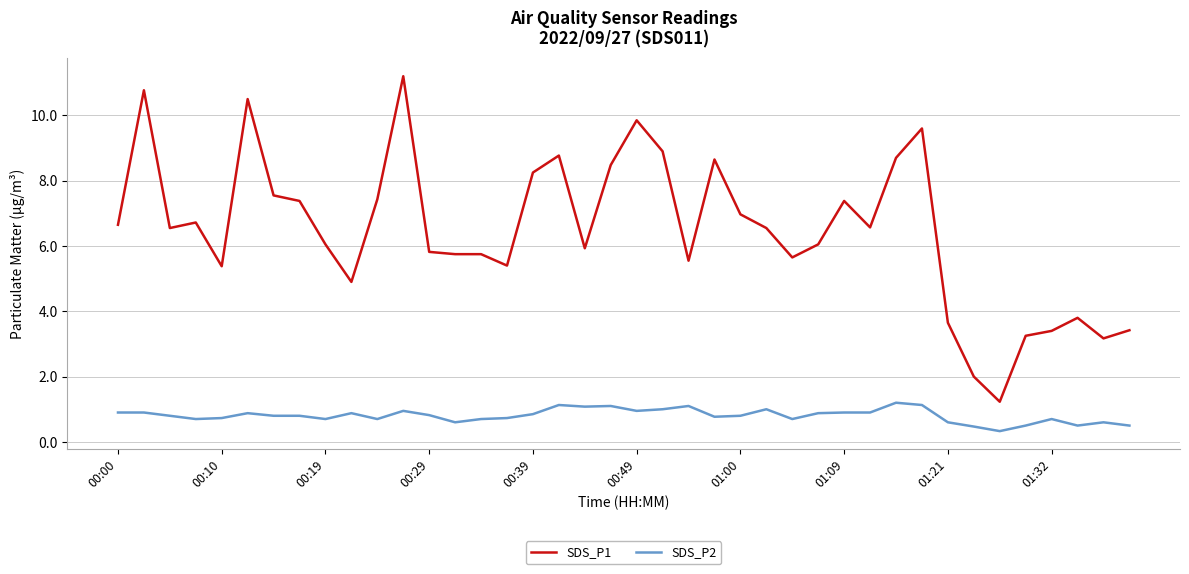

Which series has the largest total across all categories?

SDS_P1